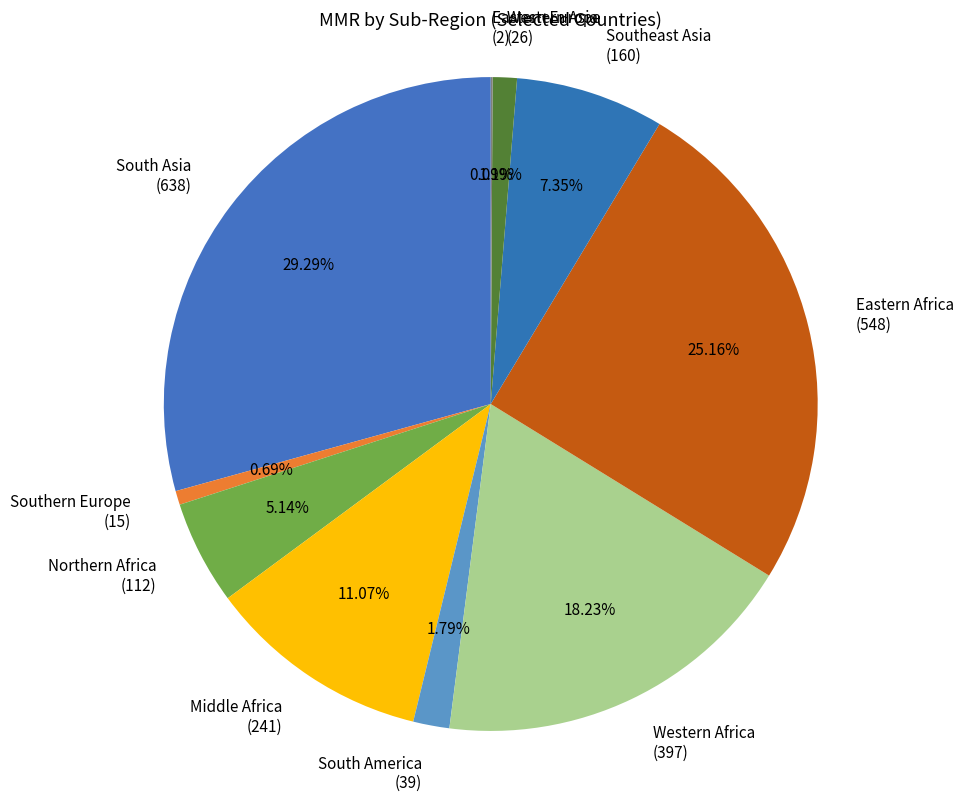

Between Southeast Asia (160) and Middle Africa (241), which is larger?

Middle Africa (241)